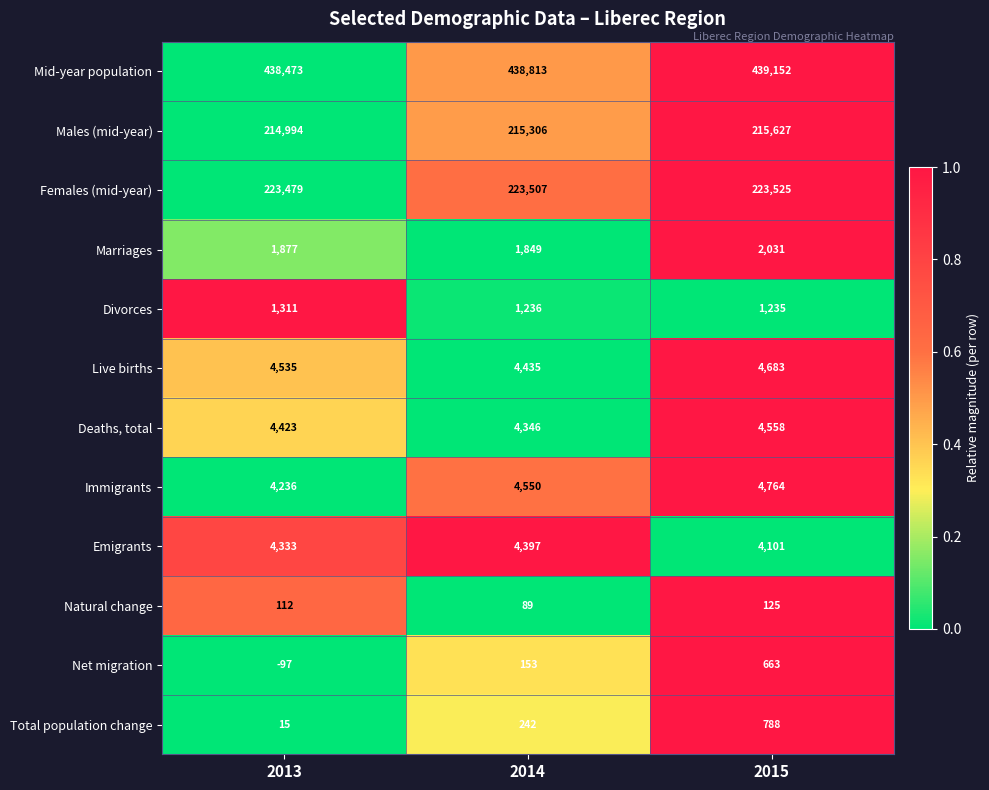

True or false: Marriages has a value of 1052 at 2013.

False